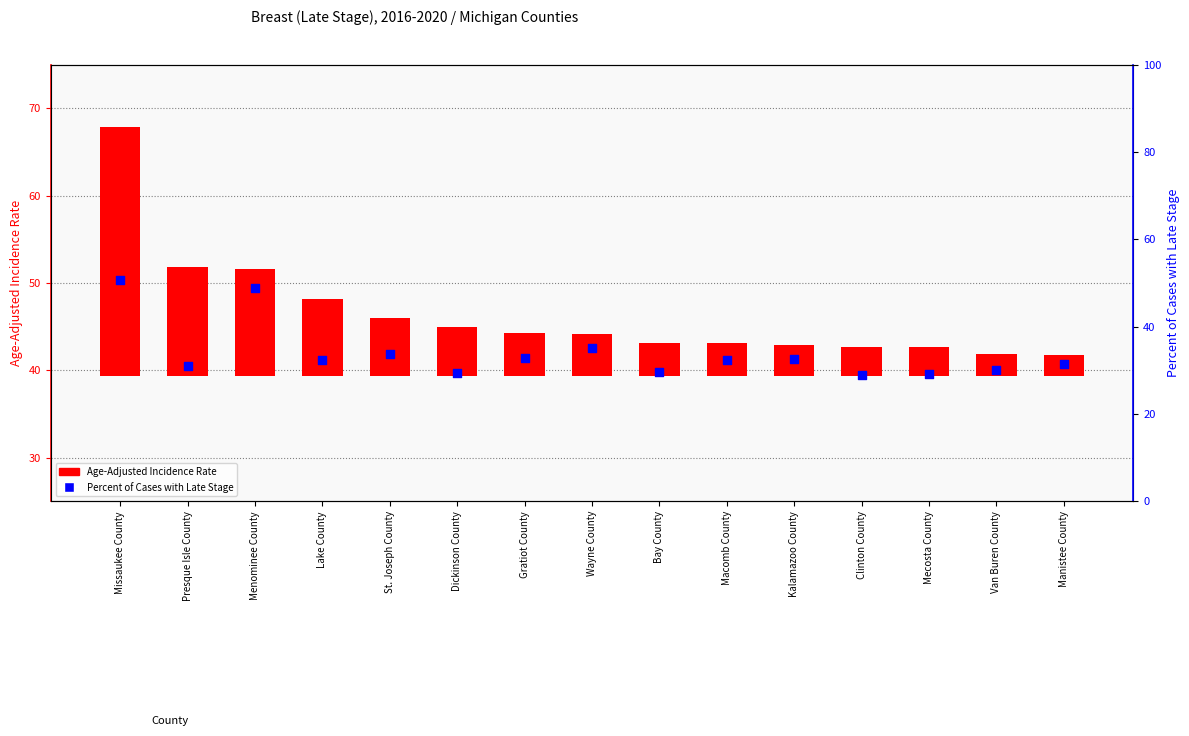

Approximately how many times larger is the value at Lake County compared to Manistee County?

1.0